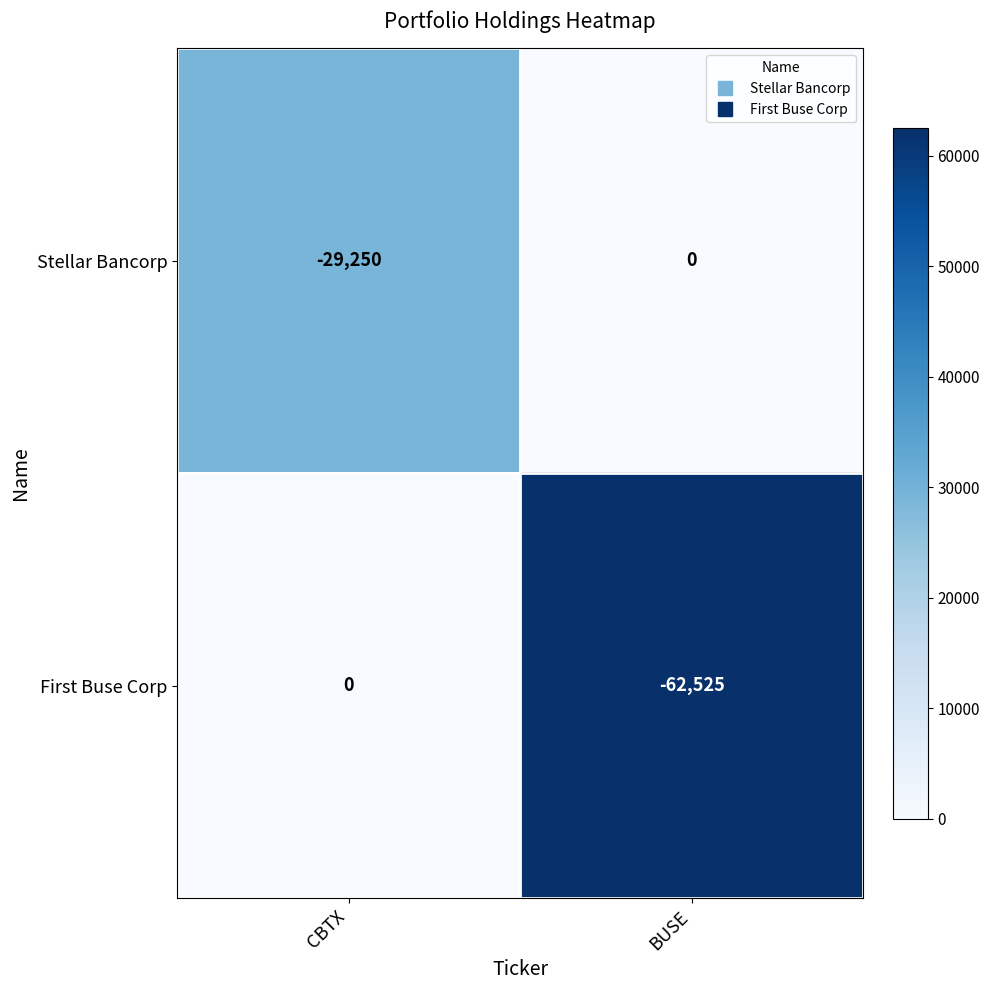

Which series has the largest total across all categories?

Stellar Bancorp